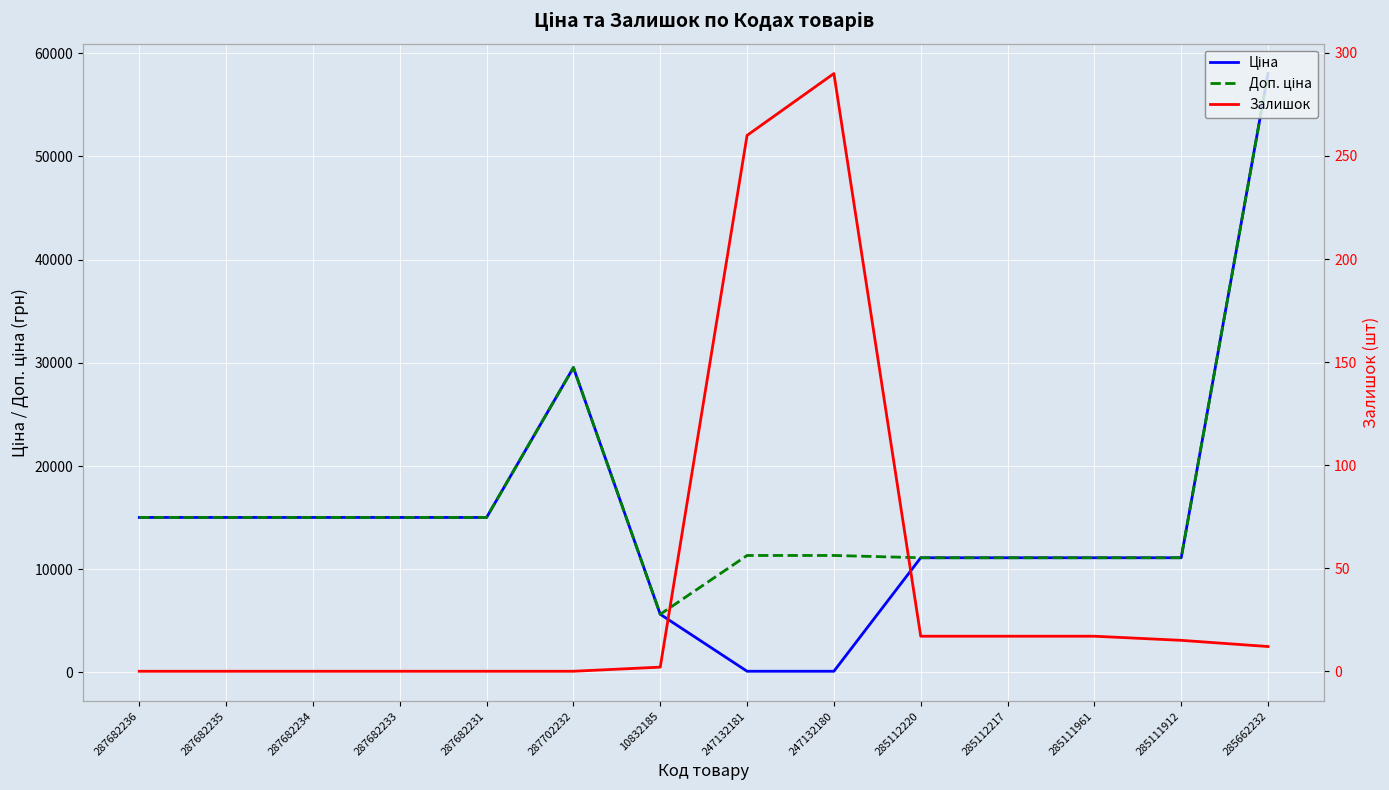

Which has a higher value, 287682236 or 247132181?

287682236